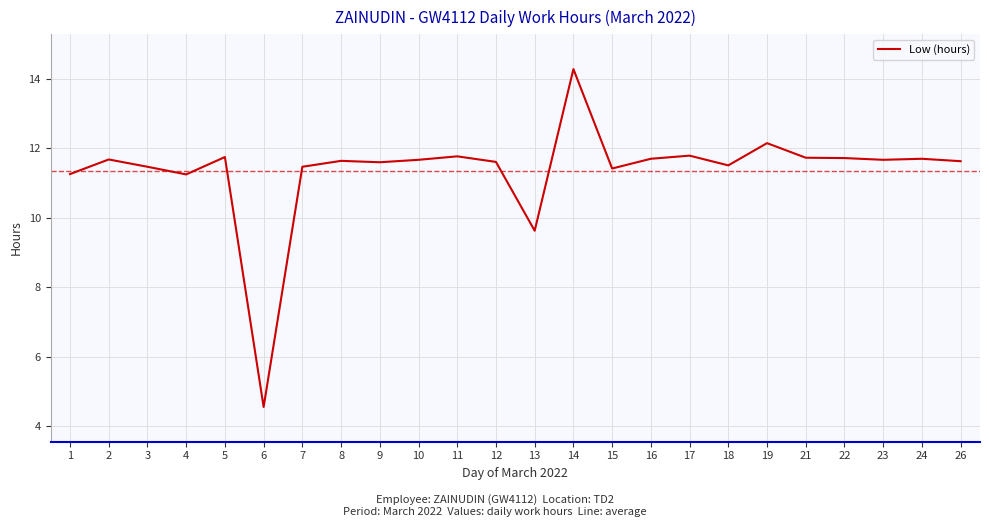

What is the difference between the maximum and minimum values?

9.7